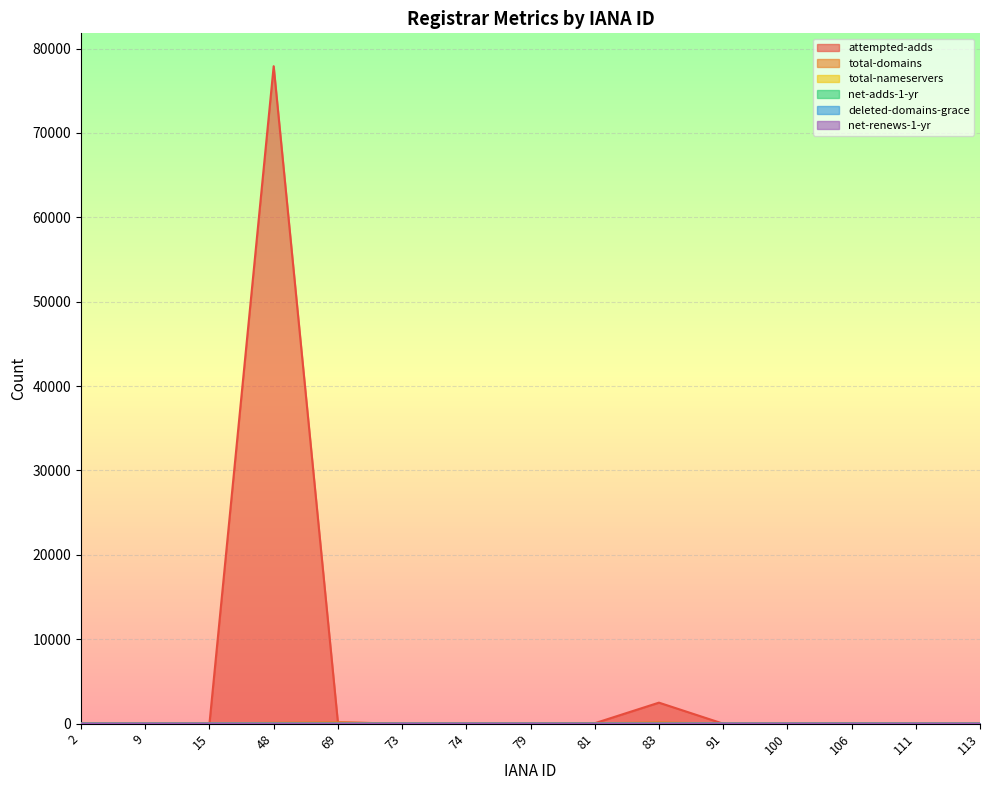

Count the net-adds-1-yr values in the range 0 to 1.

12